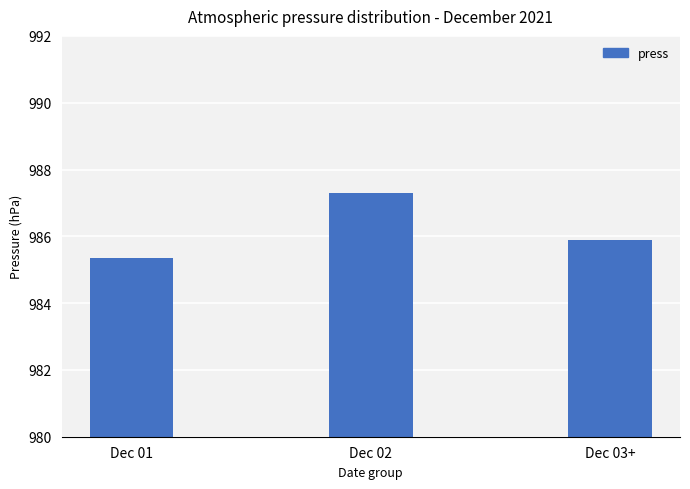

Reading left to right, transcribe all the data shown in this chart.

Dec 01=985.4	Dec 02=987.3	Dec 03+=985.9